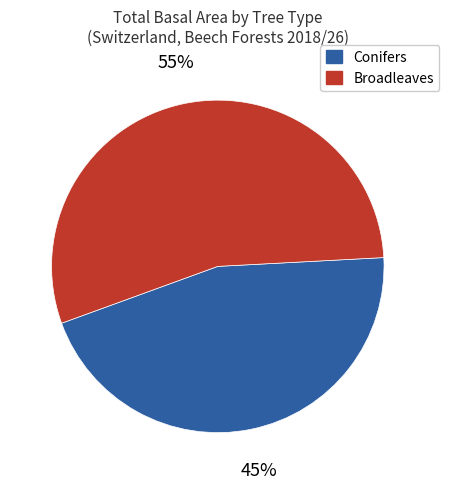

To the nearest percent, what is the combined percentage of Broadleaves and Conifers?

100%